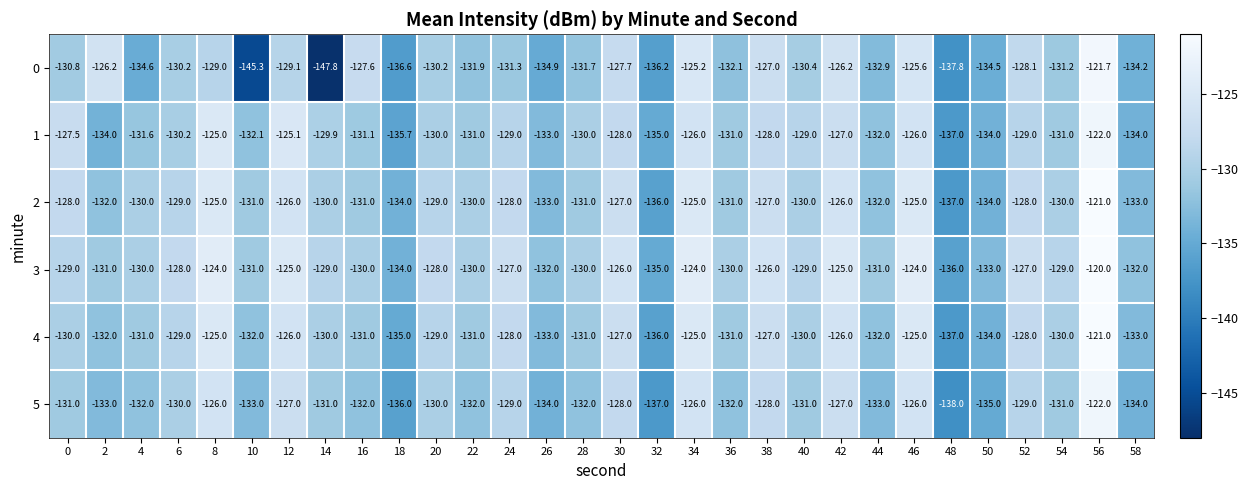

At which label is 5 closest to -130?

6